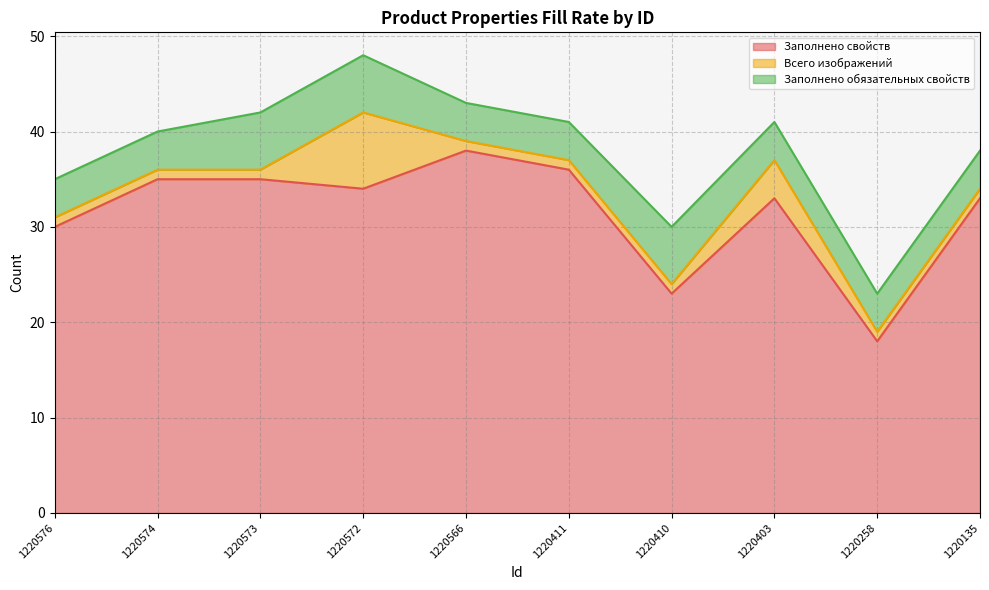

At which category is the sum across all series the highest?

1220572